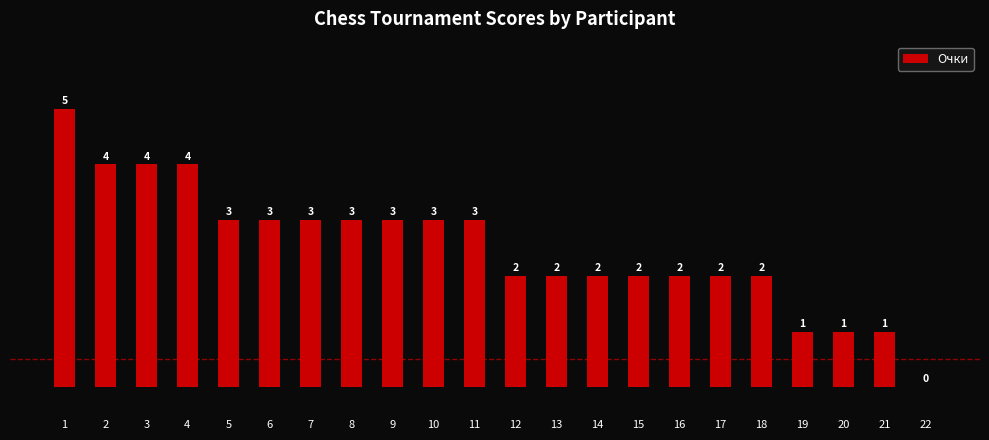

Read the value at 10.

3